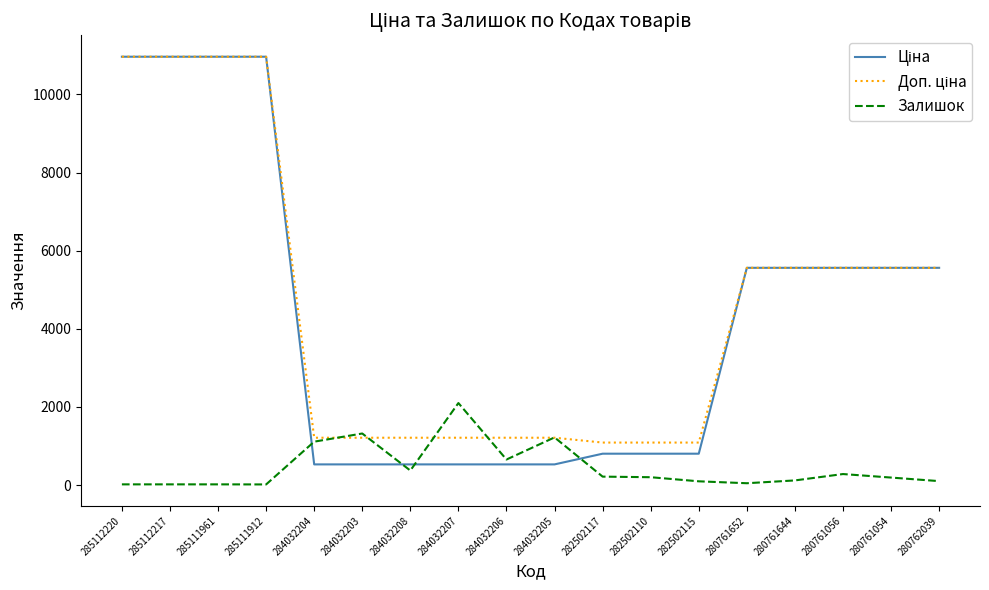

What position from the left is 284032207?

8